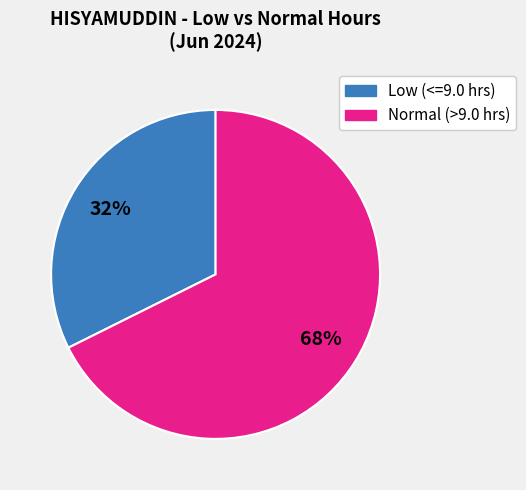

Is there any slice that represents more than half of the pie?

Yes